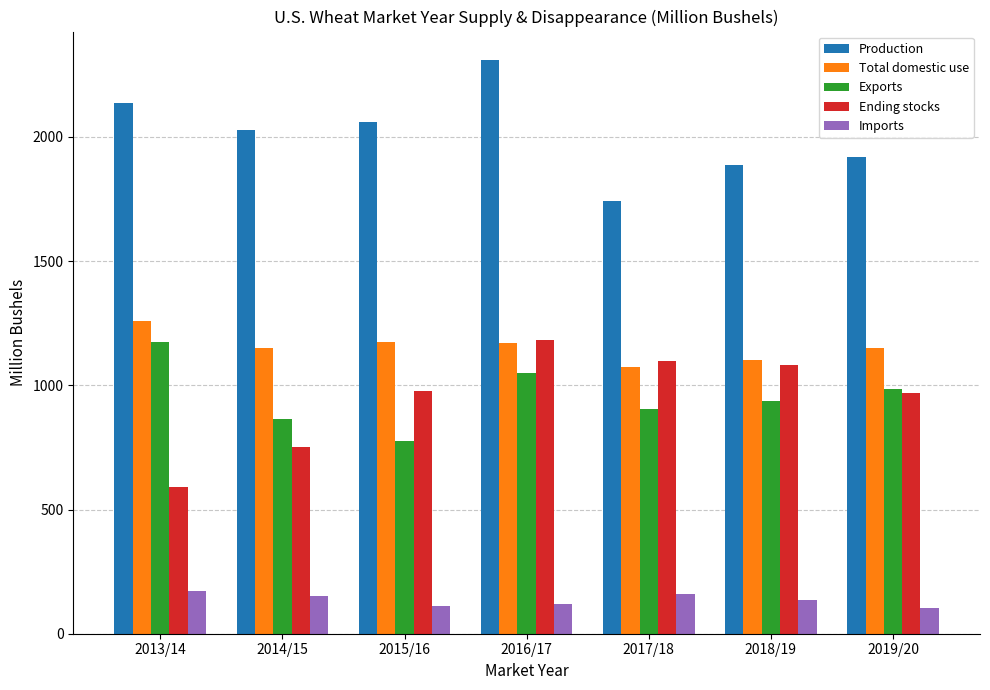

What is the maximum value shown in the chart?

2308.7